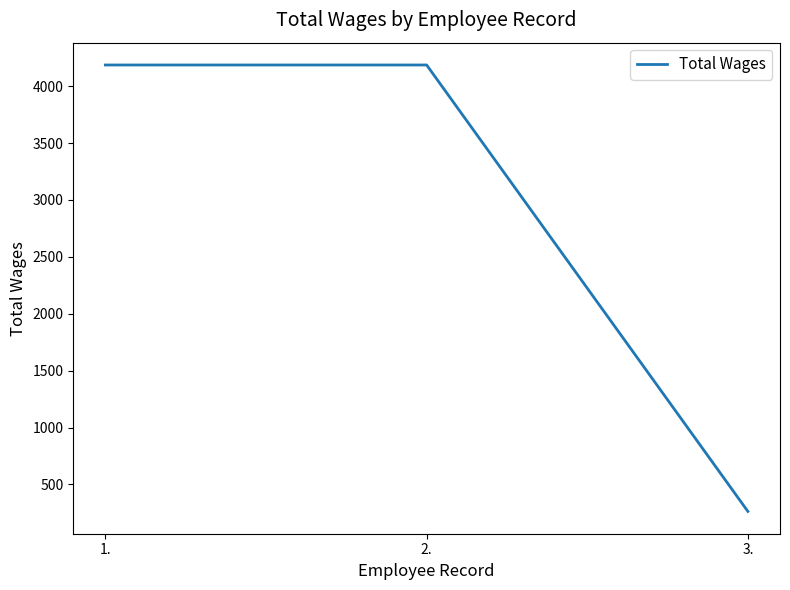

What is the maximum value shown in the chart?

4186